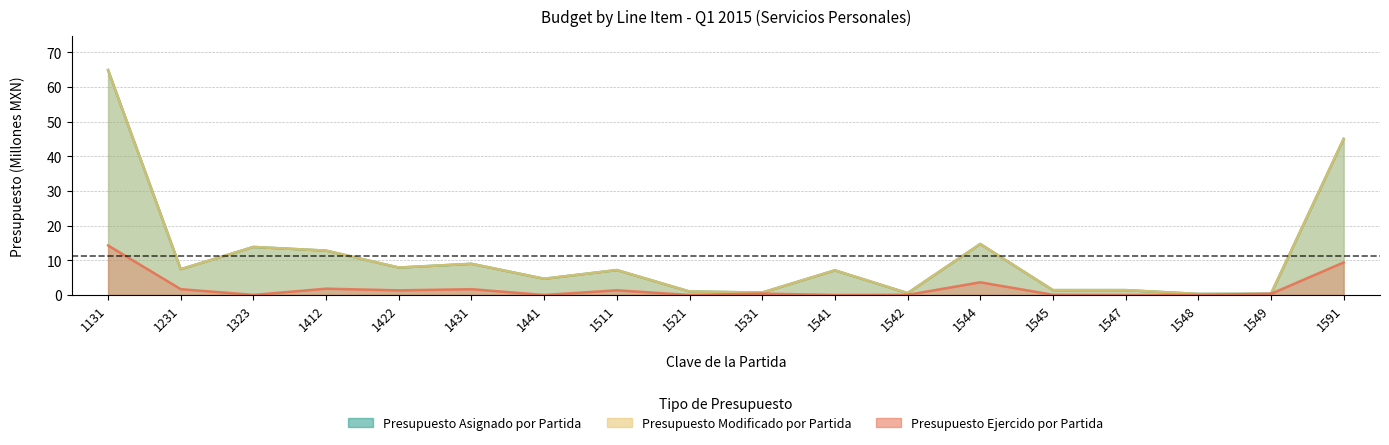

In Presupuesto Asignado por Partida, how many points are higher than both neighbors (excluding endpoints)?

5